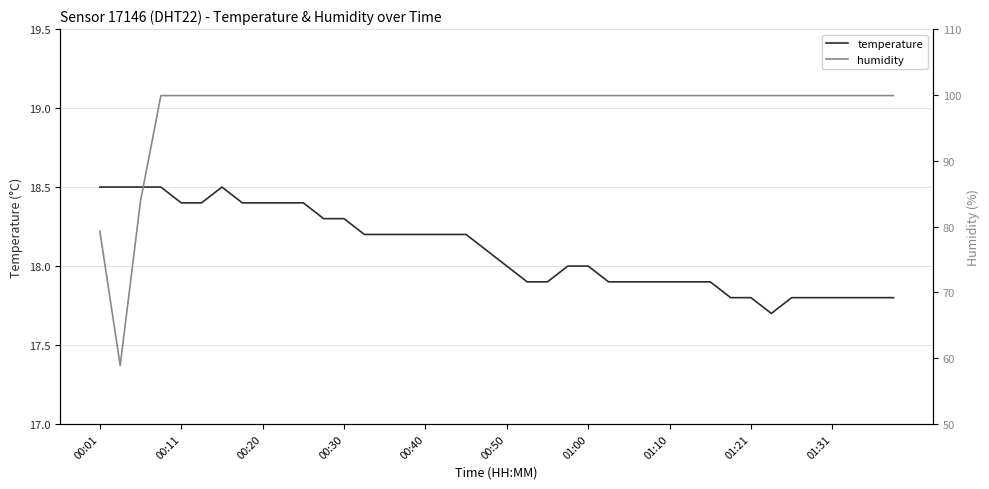

What is the highest value of the temperature series?

18.5